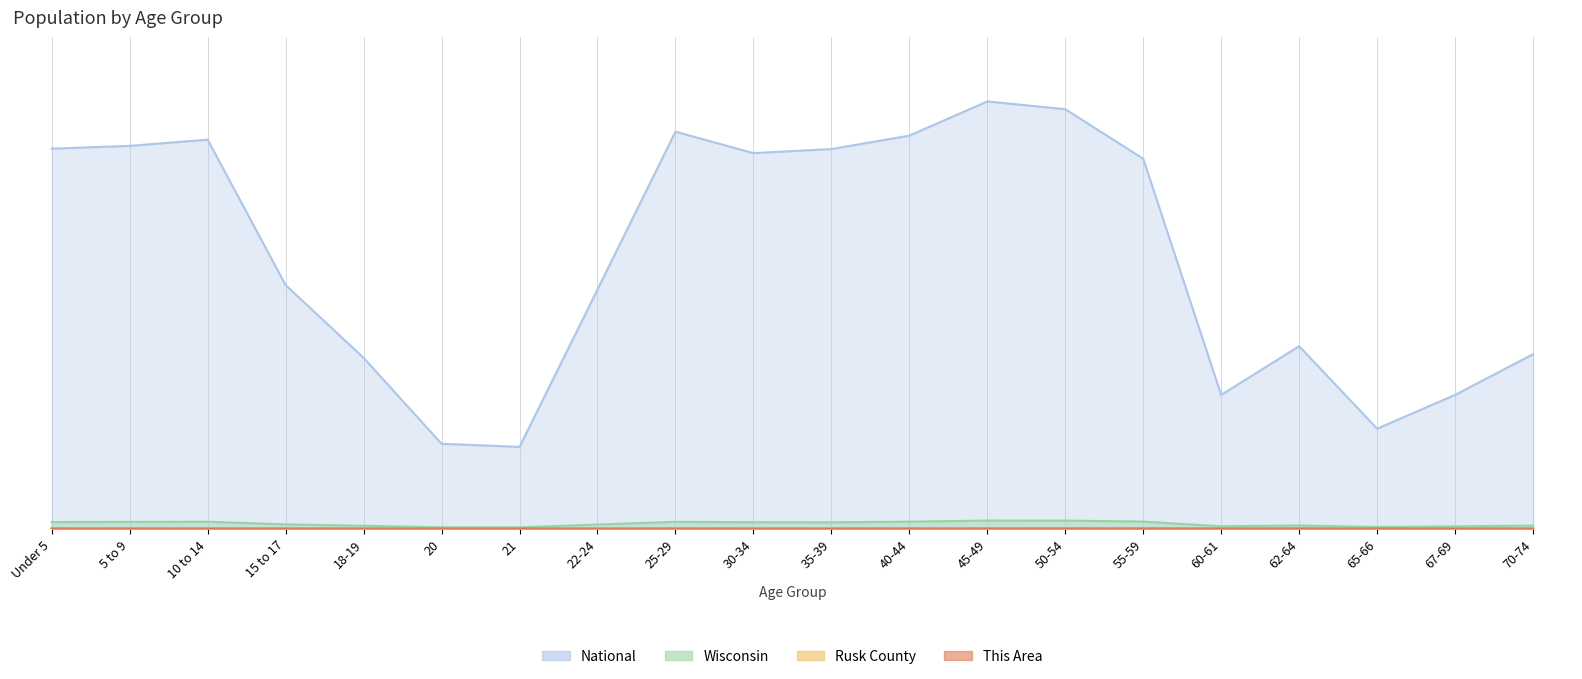

Reading left to right, extract all data points from this chart.

This Area: Under 5=0.0	5 to 9=0.0	10 to 14=0.0	15 to 17=0.0	18-19=0.0	20=0.0	21=0.0	22-24=0.0	25-29=0.0	30-34=0.0	35-39=0.0	40-44=0.0	45-49=0.0	50-54=0.0	55-59=0.0	60-61=0.0	62-64=0.0	65-66=0.0	67-69=0.0	70-74=0.0
Rusk County: Under 5=0.0	5 to 9=0.0	10 to 14=0.0	15 to 17=0.0	18-19=0.0	20=0.0	21=0.0	22-24=0.0	25-29=0.0	30-34=0.0	35-39=0.0	40-44=0.0	45-49=0.0	50-54=0.0	55-59=0.0	60-61=0.0	62-64=0.0	65-66=0.0	67-69=0.0	70-74=0.0
Wisconsin: Under 5=0.0	5 to 9=0.0	10 to 14=0.0	15 to 17=0.0	18-19=0.0	20=0.0	21=0.0	22-24=0.0	25-29=0.0	30-34=0.0	35-39=0.0	40-44=0.0	45-49=0.0	50-54=0.0	55-59=0.0	60-61=0.0	62-64=0.0	65-66=0.0	67-69=0.0	70-74=0.0
National: Under 5=0.9	5 to 9=0.9	10 to 14=0.9	15 to 17=0.6	18-19=0.4	20=0.2	21=0.2	22-24=0.6	25-29=0.9	30-34=0.9	35-39=0.9	40-44=0.9	45-49=1.0	50-54=1.0	55-59=0.9	60-61=0.3	62-64=0.4	65-66=0.2	67-69=0.3	70-74=0.4